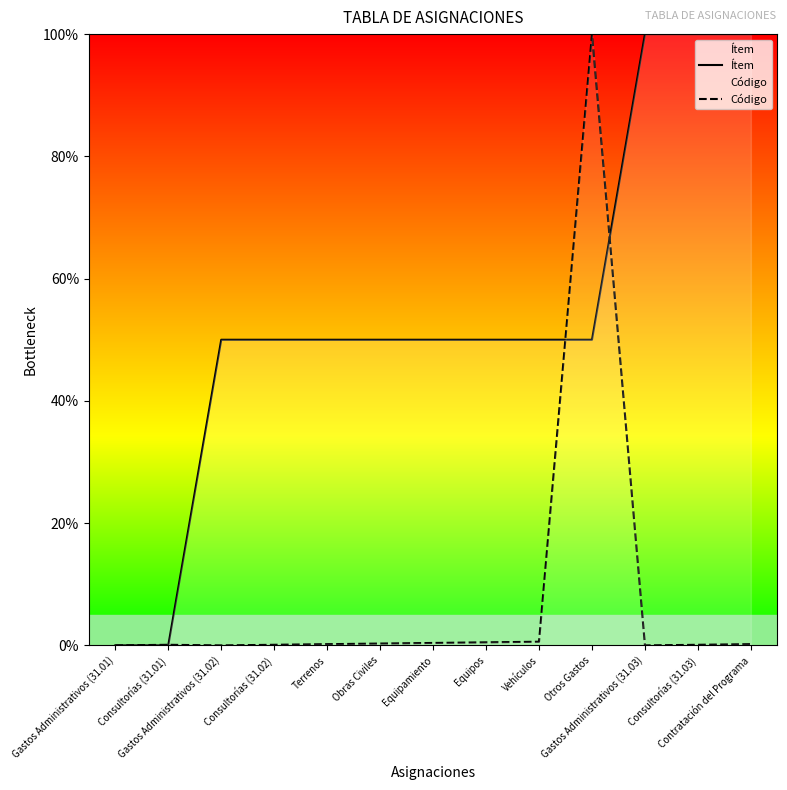

How many intersections are there between Ítem and Código?

3